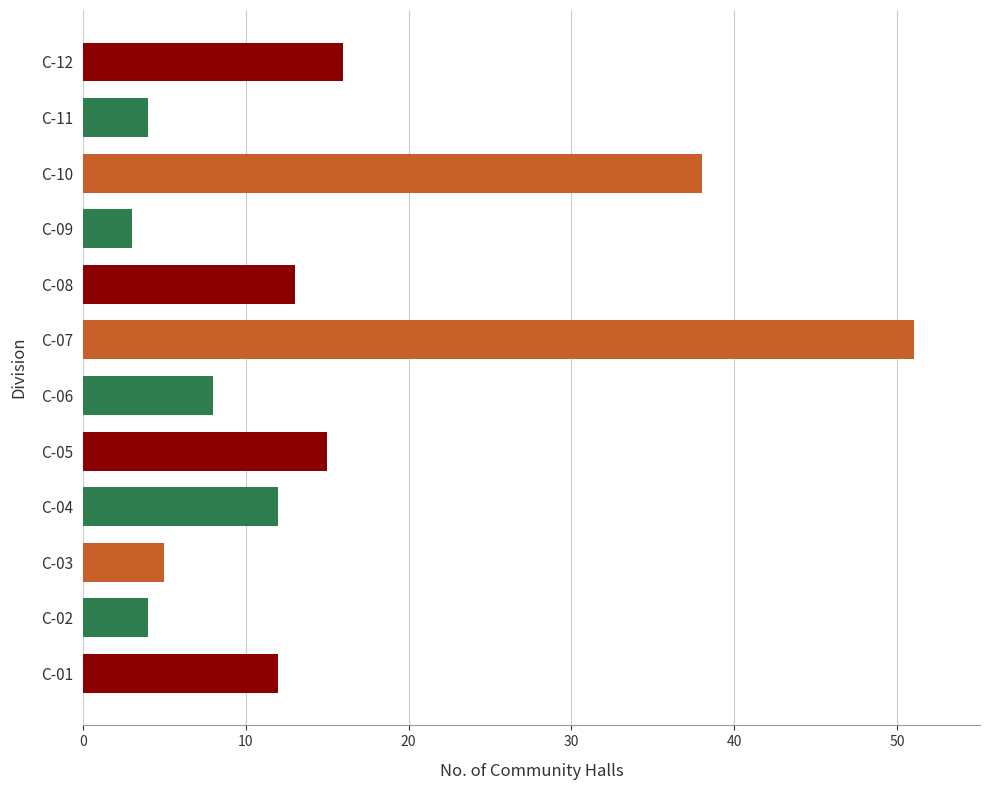

The value at C-06 is 8. True or false?

True